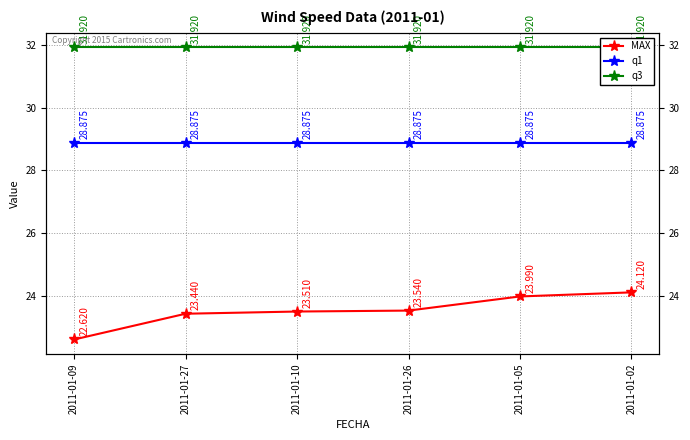

Rank the series by their maximum value, from lowest to highest.

MAX, q1, q3